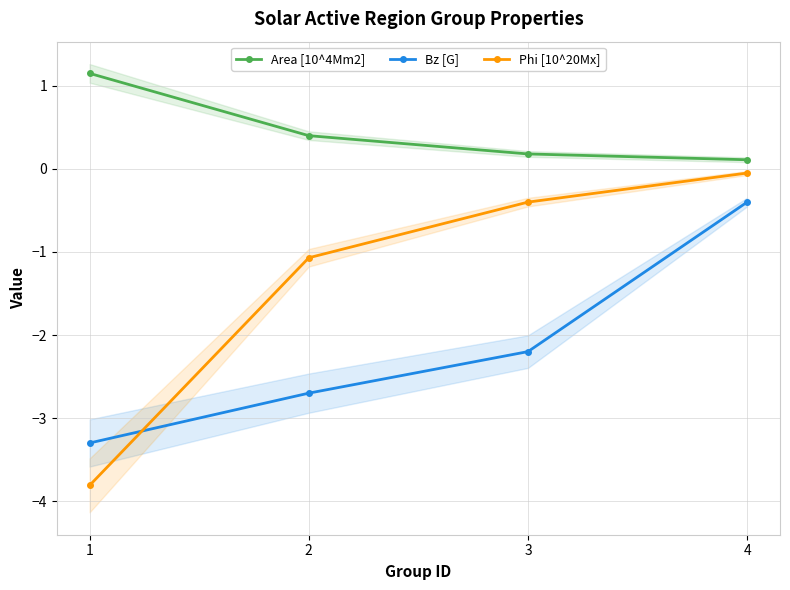

Count the number of data series in this chart.

3